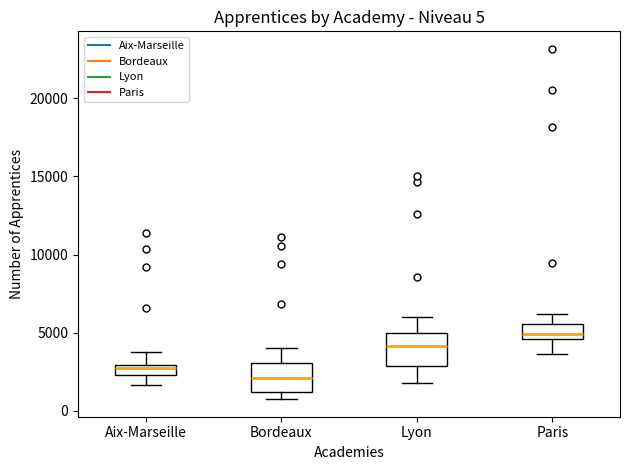

Which box has the lowest median line?

Bordeaux